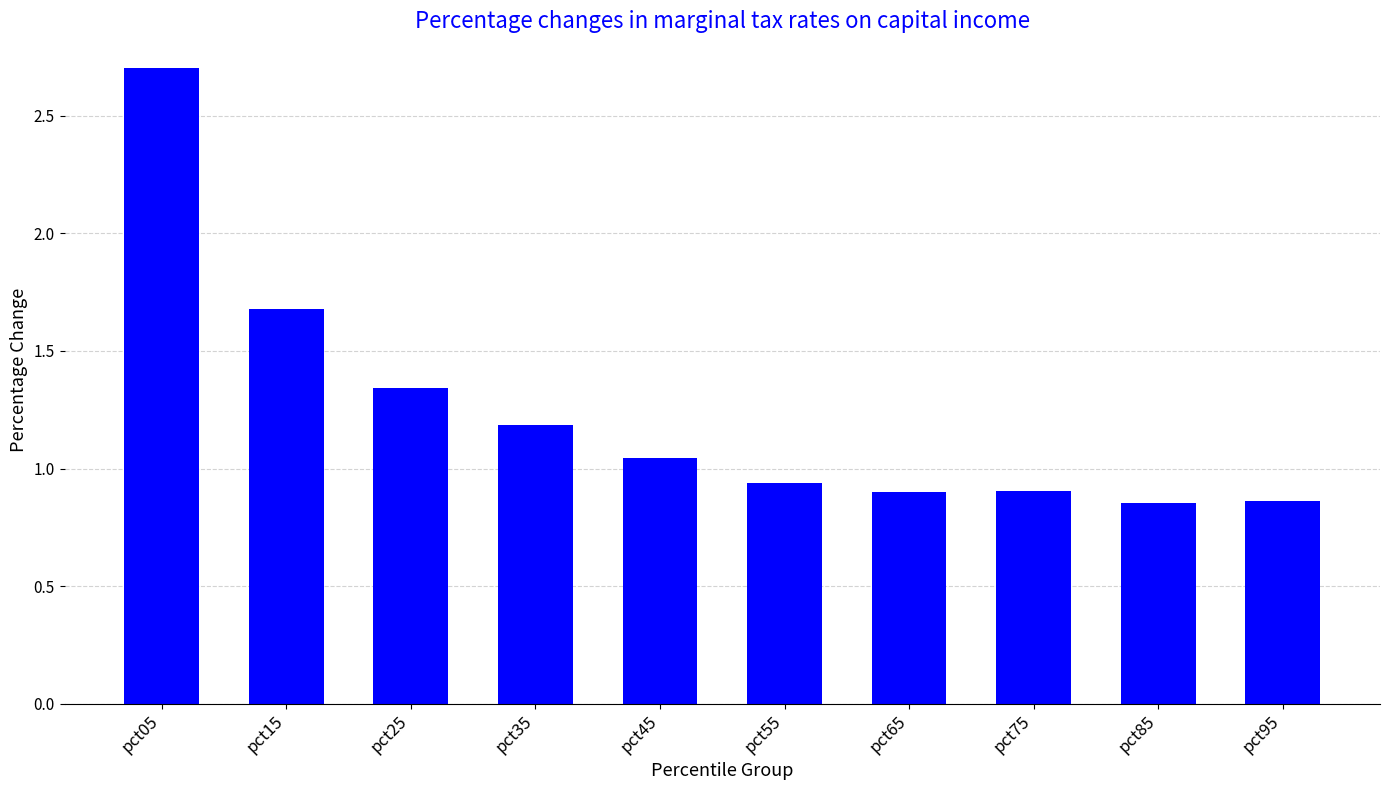

What is the change in value from pct25 to pct45?

-0.3